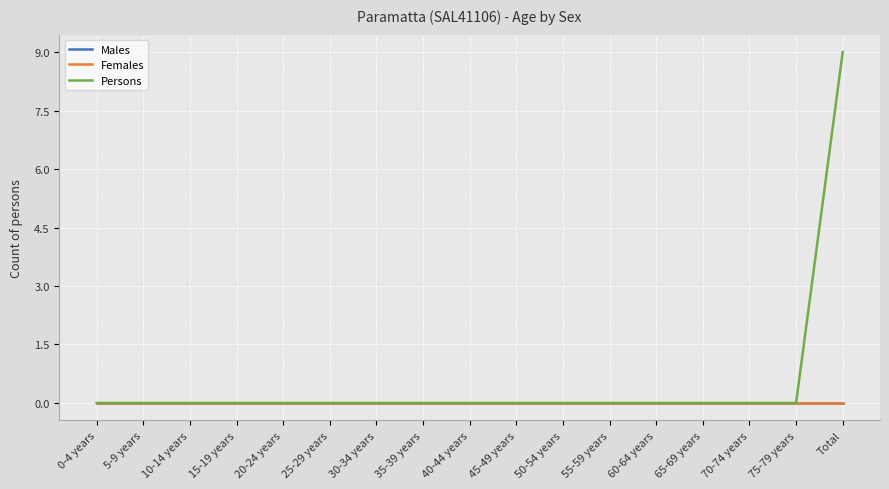

True or false: Males has more than 2 points higher than both neighbors.

False